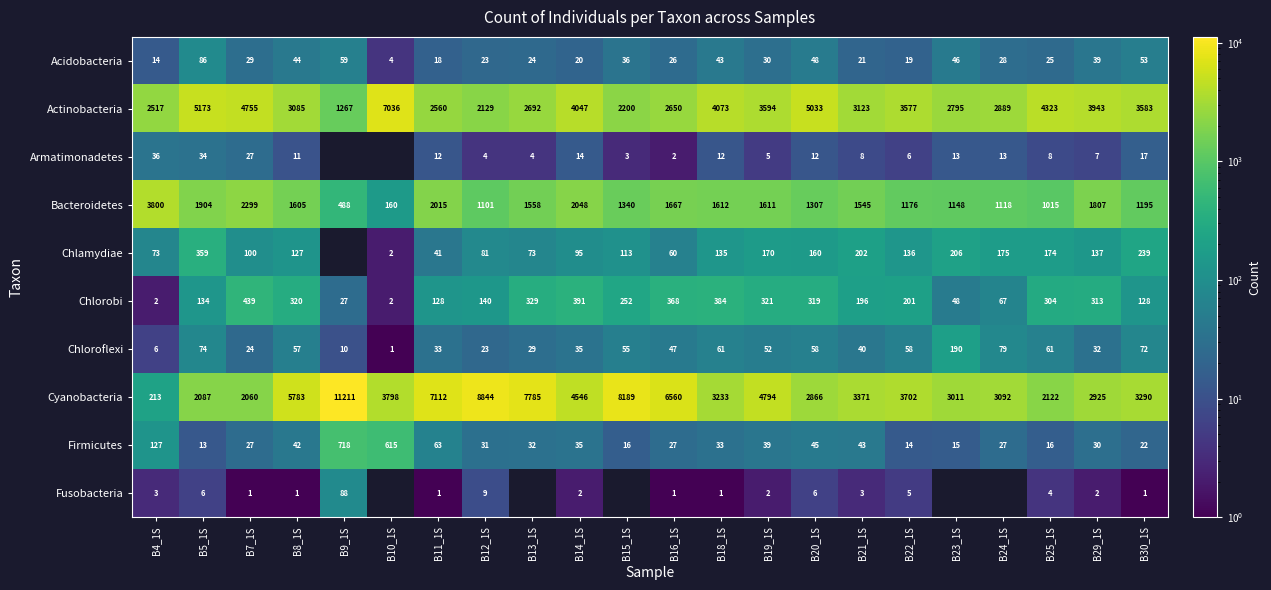

How many values in the Chlorobi series are below 252?

11